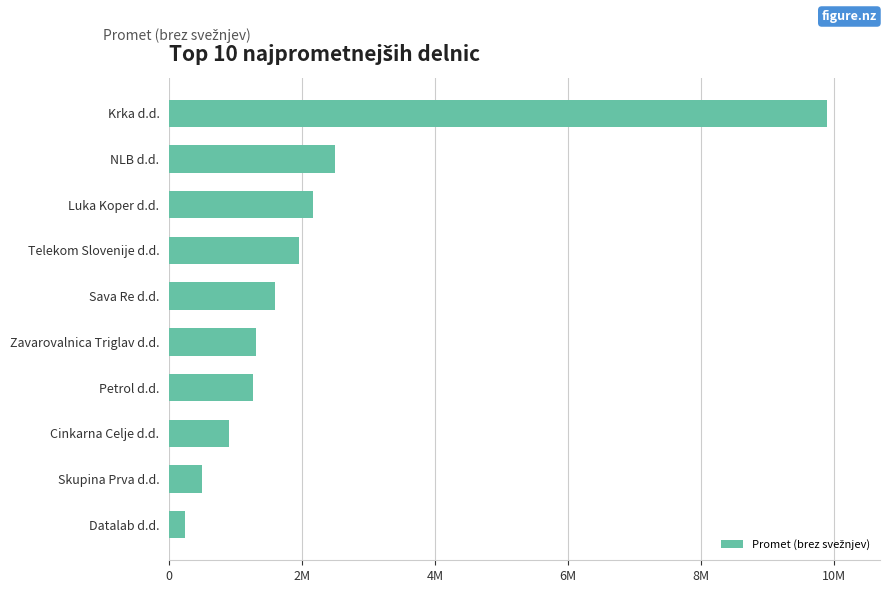

What is the smallest value displayed?

237051.5